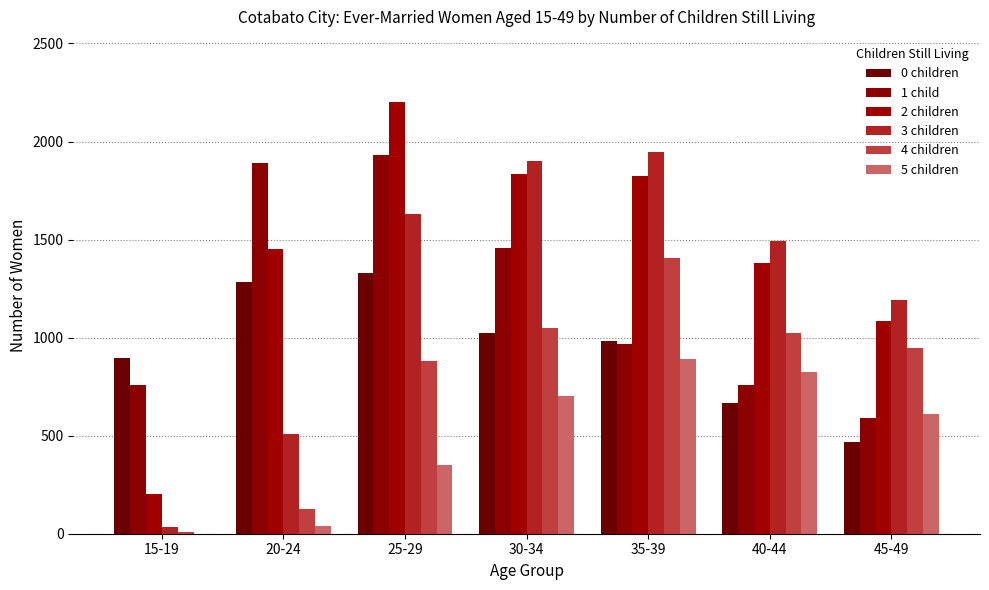

What is the label of the 6th bar from the left?

40-44